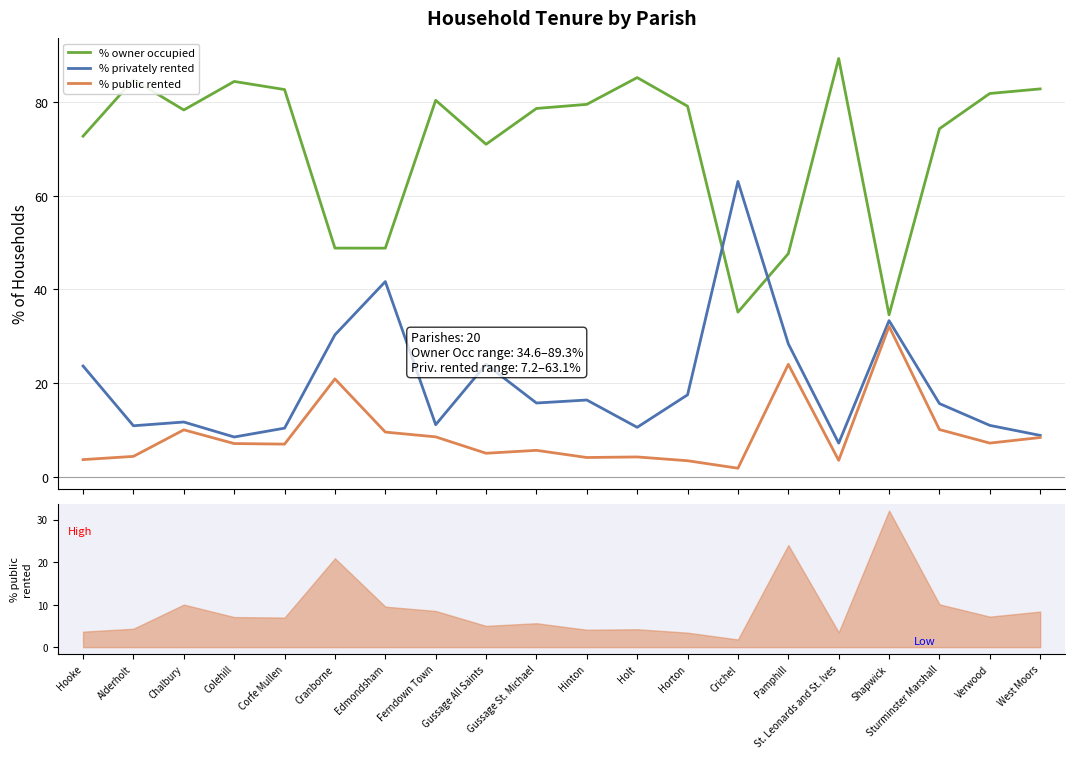

Reading right to left, what are all the values shown in this chart?

% owner occupied: West Moors=82.8	Verwood=81.8	Sturminster Marshall=74.3	Shapwick=34.6	St. Leonards and St. Ives=89.3	Pamphill=47.6	Crichel=35.1	Horton=79.1	Holt=85.2	Hinton=79.5	Gussage St. Michael=78.7	Gussage All Saints=71.0	Ferndown Town=80.4	Edmondsham=48.8	Cranborne=48.8	Corfe Mullen=82.7	Colehill=84.4	Chalbury=78.3	Alderholt=84.8	Hooke=72.7
% privately rented: West Moors=8.8	Verwood=10.9	Sturminster Marshall=15.6	Shapwick=33.3	St. Leonards and St. Ives=7.2	Pamphill=28.4	Crichel=63.1	Horton=17.5	Holt=10.5	Hinton=16.4	Gussage St. Michael=15.7	Gussage All Saints=24.0	Ferndown Town=11.1	Edmondsham=41.7	Cranborne=30.3	Corfe Mullen=10.4	Colehill=8.5	Chalbury=11.7	Alderholt=10.9	Hooke=23.6
% public rented: West Moors=8.4	Verwood=7.2	Sturminster Marshall=10.1	Shapwick=32.1	St. Leonards and St. Ives=3.5	Pamphill=24.0	Crichel=1.8	Horton=3.4	Holt=4.2	Hinton=4.1	Gussage St. Michael=5.6	Gussage All Saints=5.0	Ferndown Town=8.5	Edmondsham=9.5	Cranborne=20.9	Corfe Mullen=7.0	Colehill=7.1	Chalbury=10.0	Alderholt=4.3	Hooke=3.6